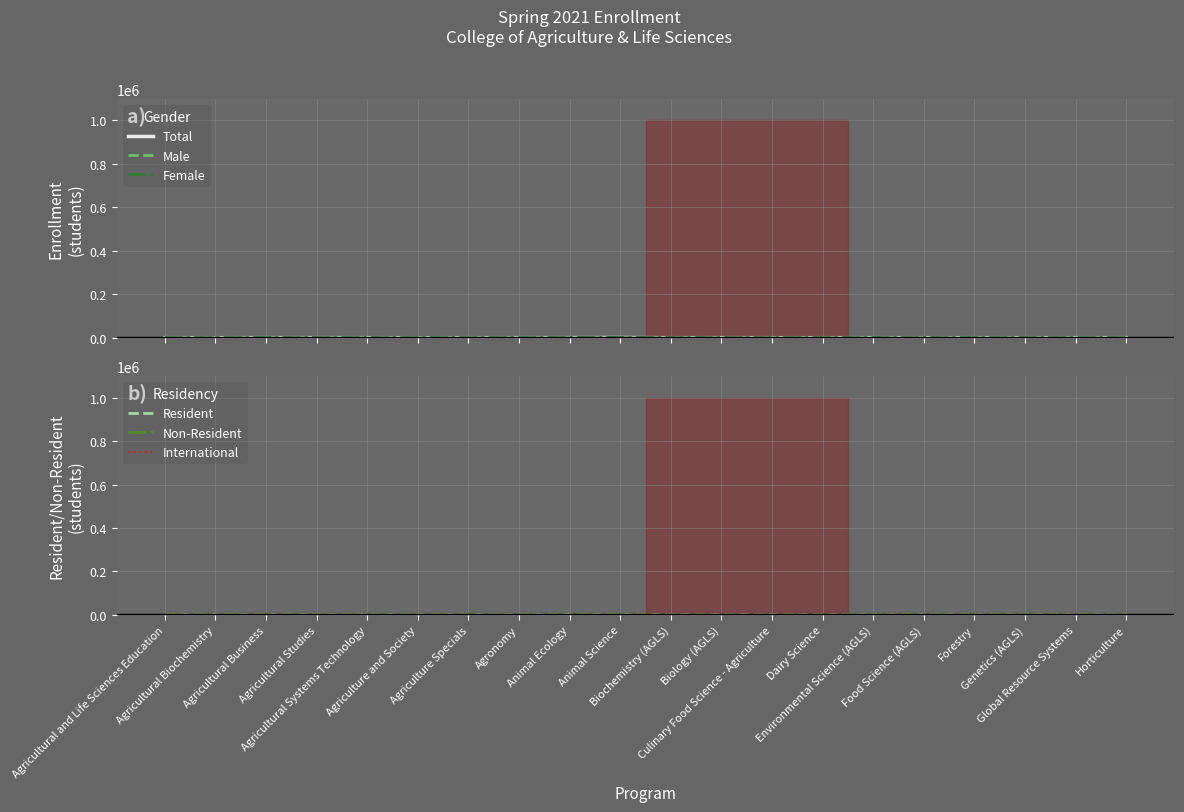

Reading right to left, list all the values displayed in this chart.

Total: 121	66	61	97	43	136	18	16	248	15	884	386	193	53	27	119	269	329	8	157
Male: 60	12	23	61	11	51	2	5	74	7	159	161	110	30	4	110	202	200	2	31
Female: 61	54	38	36	32	85	16	11	174	8	725	225	83	23	23	9	67	129	6	126
Resident: 104	48	30	82	23	94	9	10	156	7	558	279	132	16	20	91	240	235	5	129
Non-Resident: 16	15	27	15	17	40	9	5	87	8	320	106	53	36	7	26	26	86	2	28
International: 1	3	4	0	3	2	0	1	5	0	6	1	8	1	0	2	3	8	1	0